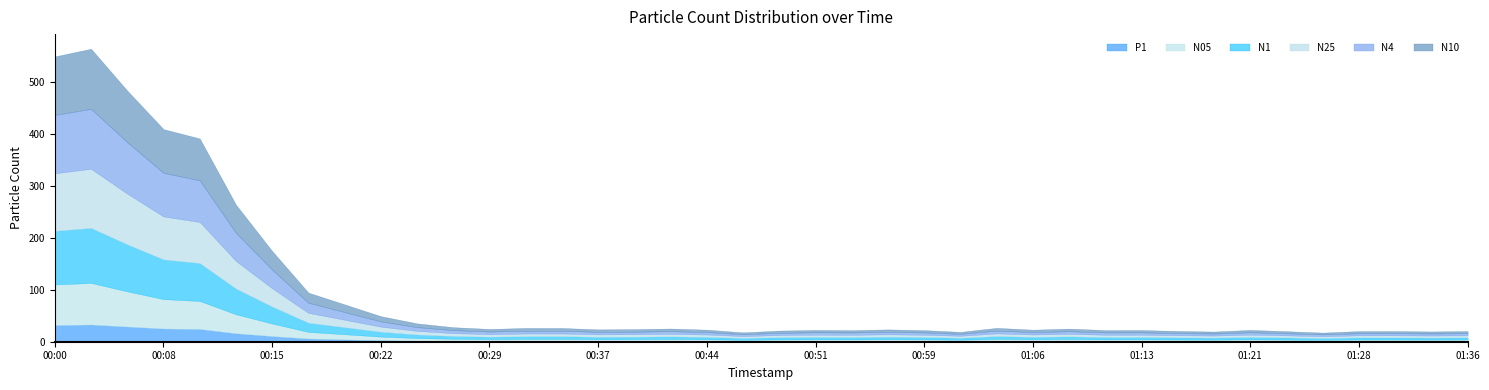

Reading left to right, list all the values displayed in this chart.

N10: 112.7	115.8	99.4	84.2	80.6	54.3	35.9	19.5	14.8	10.1	7.2	5.7	5.0	5.4	5.3	4.8	4.9	5.1	4.7	3.6	4.3	4.5	4.5	4.8	4.5	3.8	5.3	4.6	5.0	4.5	4.5	4.1	3.9	4.5	4.0	3.5	4.1	4.1	4.0	4.1
N4: 112.4	115.5	99.1	84.0	80.4	54.1	35.9	19.4	14.8	10.1	7.2	5.7	5.0	5.4	5.3	4.8	4.9	5.1	4.7	3.6	4.3	4.5	4.5	4.8	4.5	3.8	5.3	4.6	5.0	4.5	4.5	4.1	3.9	4.5	4.0	3.5	4.1	4.1	3.9	4.1
N25: 111.0	114.0	97.8	82.9	79.2	53.4	35.4	19.1	14.6	9.9	7.1	5.6	4.9	5.3	5.3	4.8	4.8	5.1	4.6	3.6	4.3	4.5	4.4	4.7	4.5	3.8	5.3	4.6	5.0	4.5	4.5	4.1	3.9	4.5	4.0	3.5	4.1	4.1	3.9	4.1
N1: 103.2	105.9	90.5	76.4	72.9	49.3	32.6	17.5	13.4	9.2	6.7	5.3	4.7	5.1	5.1	4.6	4.7	5.0	4.6	3.5	4.2	4.5	4.4	4.7	4.4	3.8	5.3	4.6	5.0	4.4	4.5	4.1	3.9	4.5	4.0	3.5	4.1	4.1	3.9	4.1
N05: 78.4	80.2	67.9	56.8	54.0	36.8	24.3	12.8	10.0	7.0	5.2	4.2	3.8	4.2	4.3	3.9	4.0	4.2	3.9	3.1	3.7	3.9	3.8	4.1	3.9	3.3	4.6	4.0	4.4	3.9	3.9	3.6	3.4	4.0	3.6	3.1	3.6	3.6	3.5	3.6
P1: 31.9	33.1	29.1	25.3	24.5	16.2	10.8	6.1	4.4	2.9	1.9	1.4	1.2	1.2	1.1	0.9	0.9	0.9	0.8	0.6	0.7	0.7	0.7	0.7	0.7	0.6	0.8	0.7	0.7	0.6	0.6	0.6	0.6	0.6	0.5	0.5	0.5	0.6	0.6	0.6